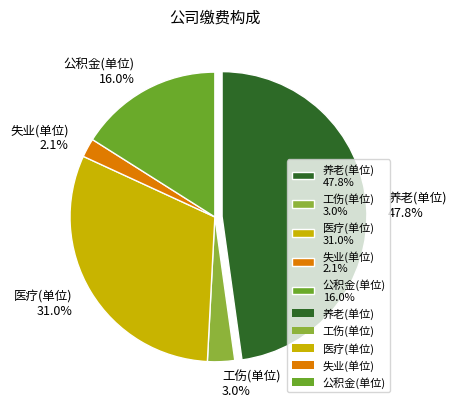

What percentage is the 工伤(单位) slice, to the nearest percent?

3%